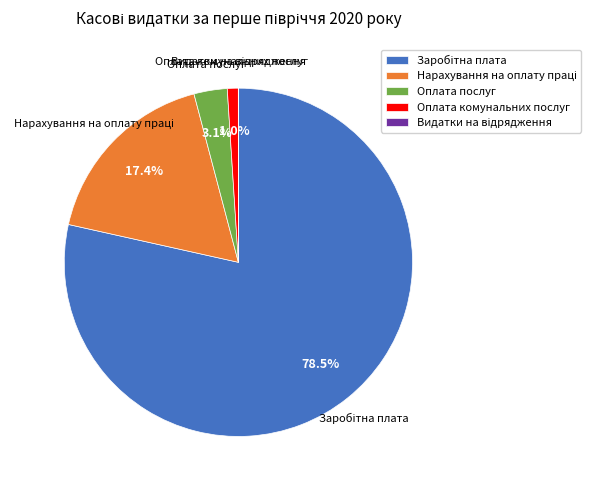

Is there a majority slice in this chart?

Yes